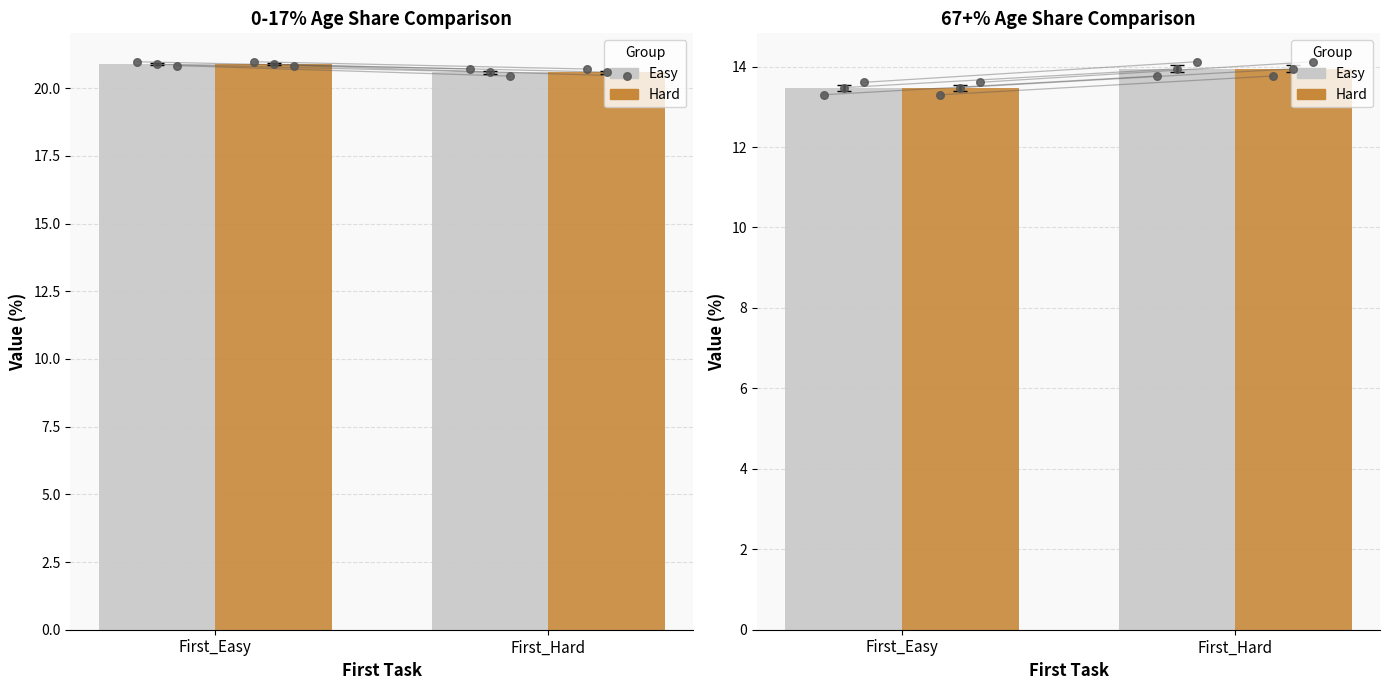

Which series has the largest total across all categories?

Easy